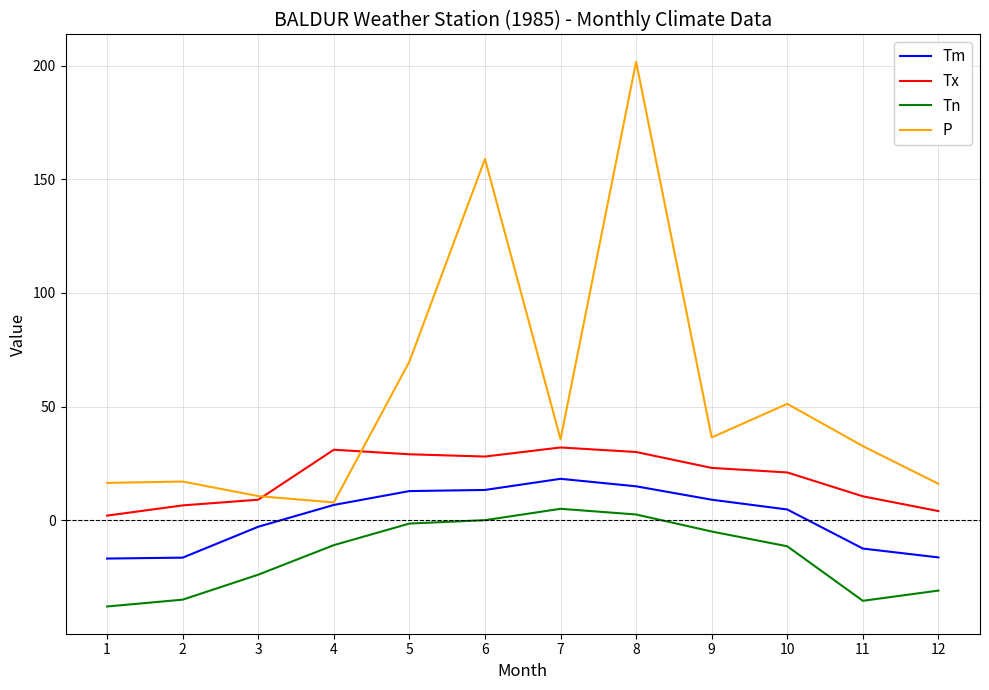

Which category has the highest value in the Tm series?

7